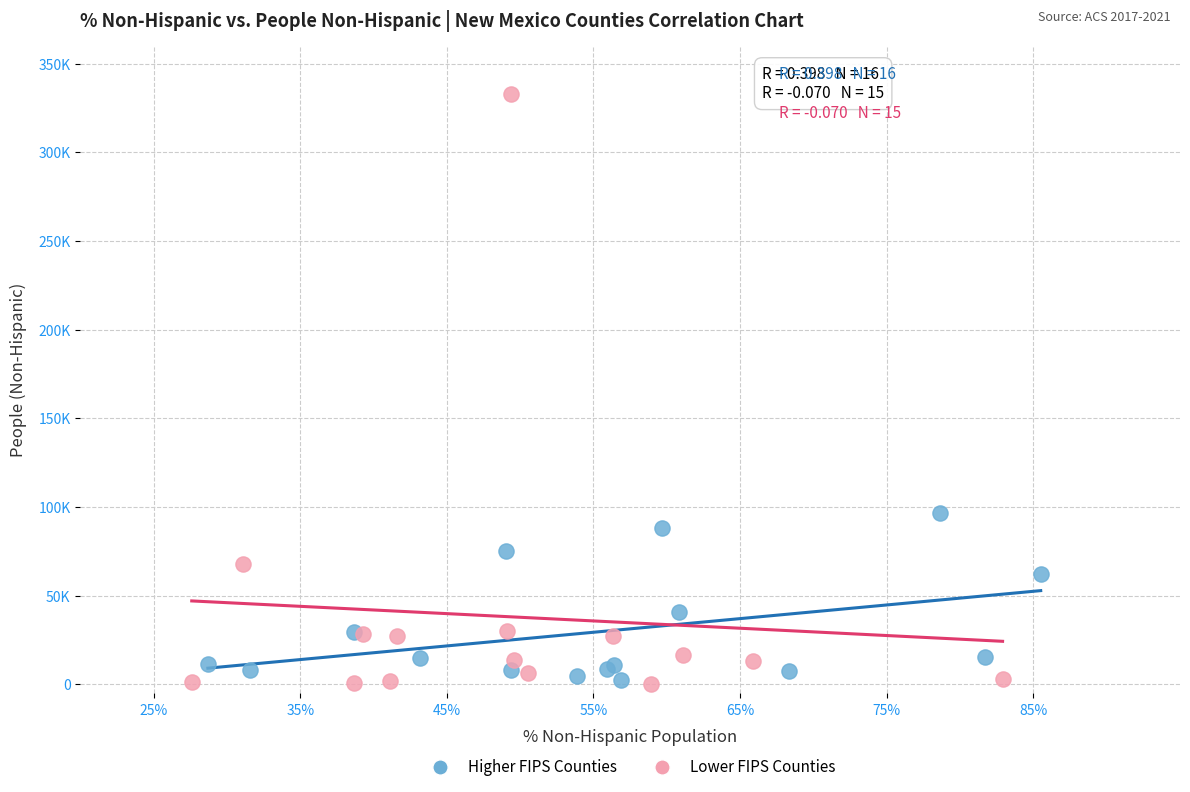

What are all the series names shown in the legend?

Higher FIPS Counties, Lower FIPS Counties